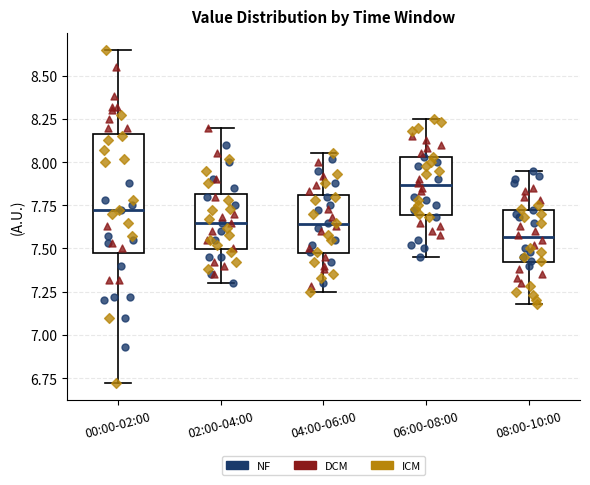

Which box has the highest median line?

06:00-08:00